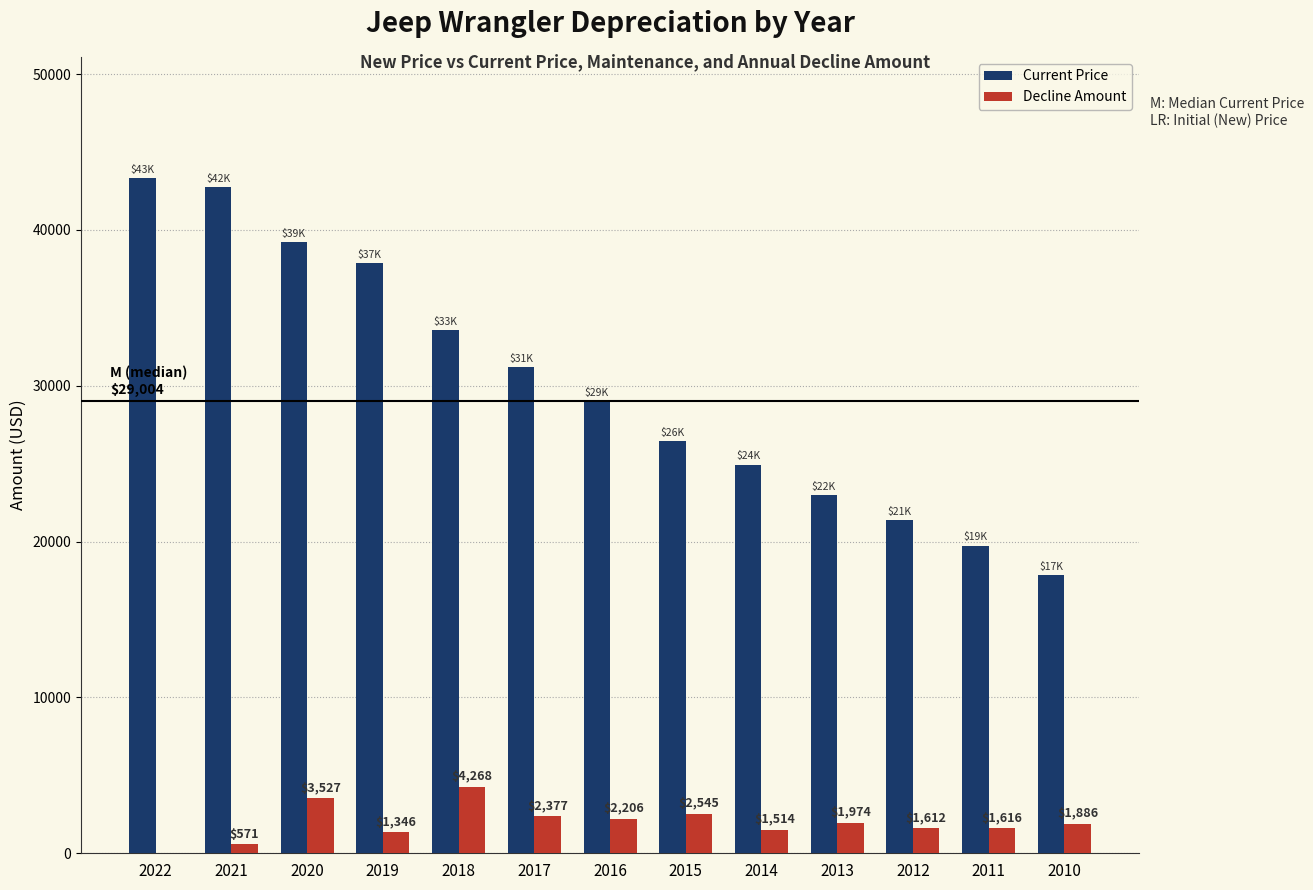

The Current Price series shows 8882 at 2022. True or false?

False